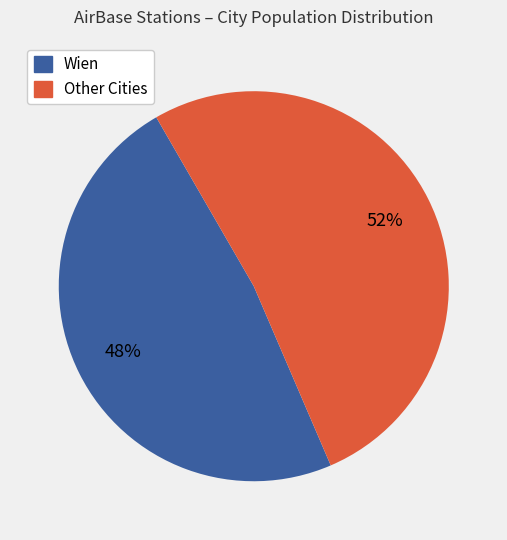

Does any single category account for the majority?

Yes